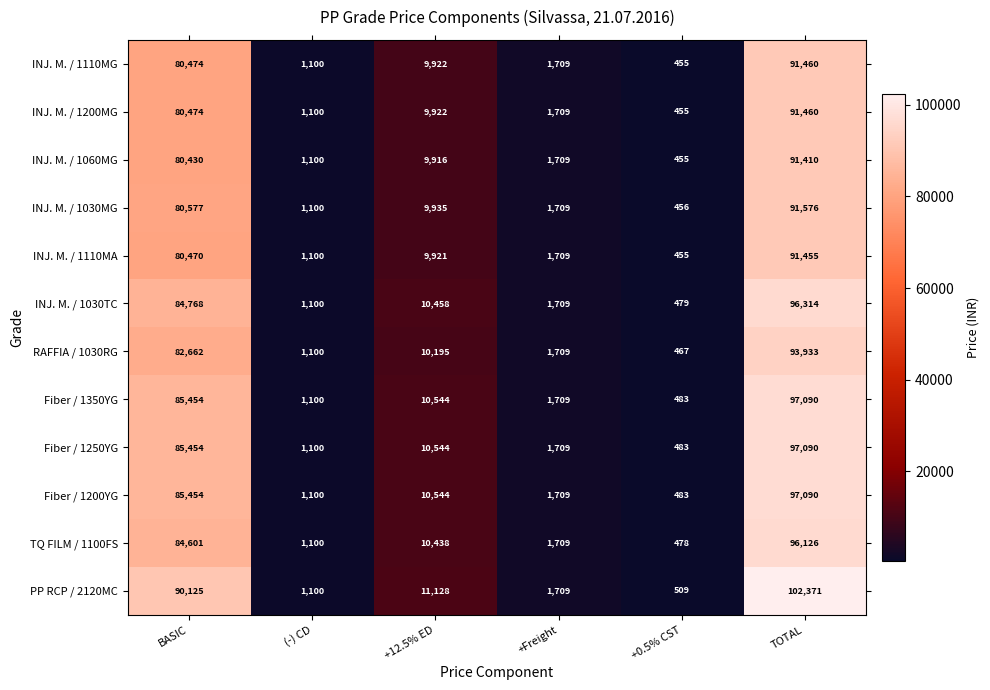

What is the smallest value displayed?

455